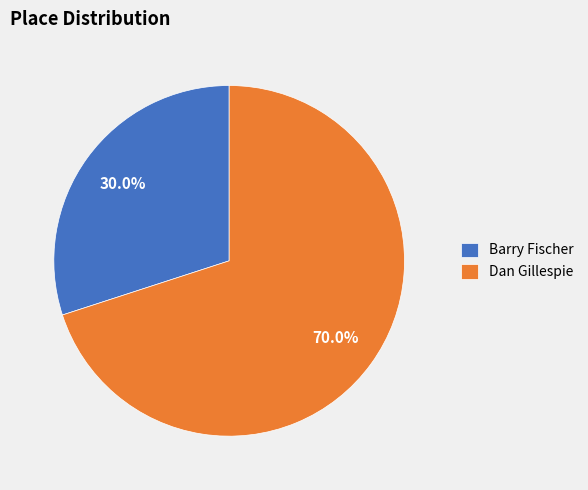

How many segments does this pie chart have?

2